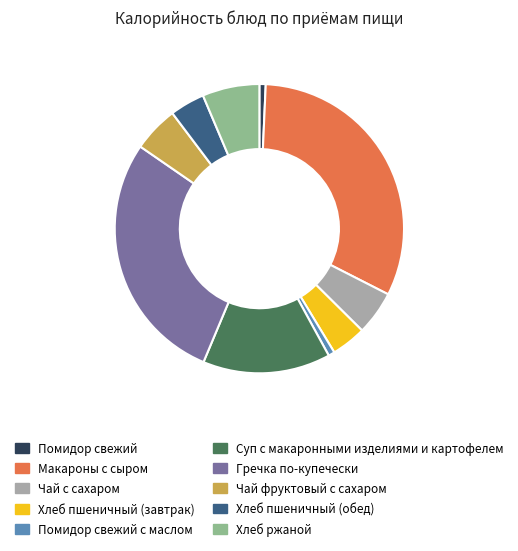

Which category has the biggest portion of the pie?

Макароны с сыром